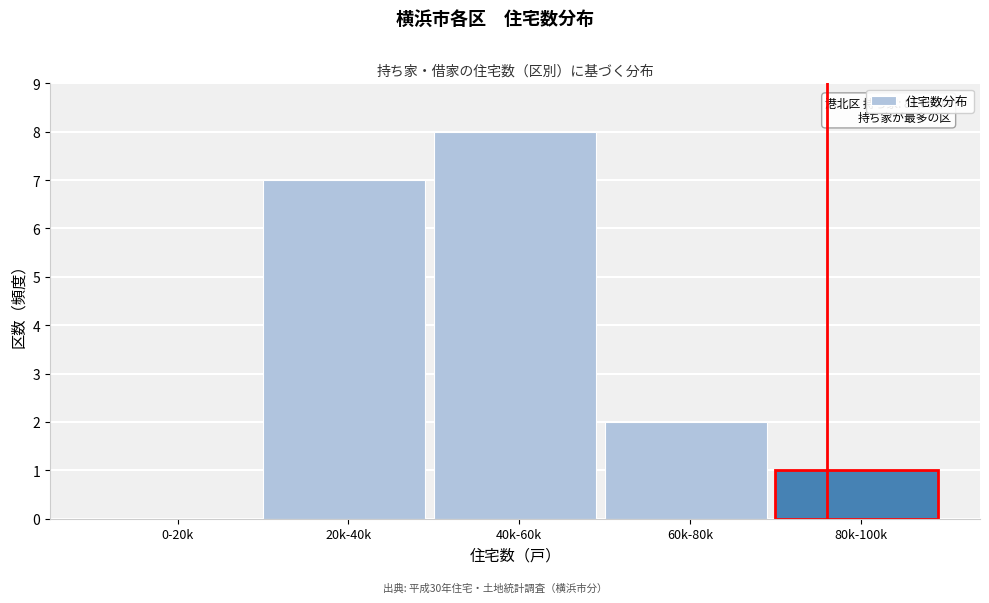

Reading left to right, list all the values displayed in this chart.

0-20k=0	20k-40k=7	40k-60k=8	60k-80k=2	80k-100k=1